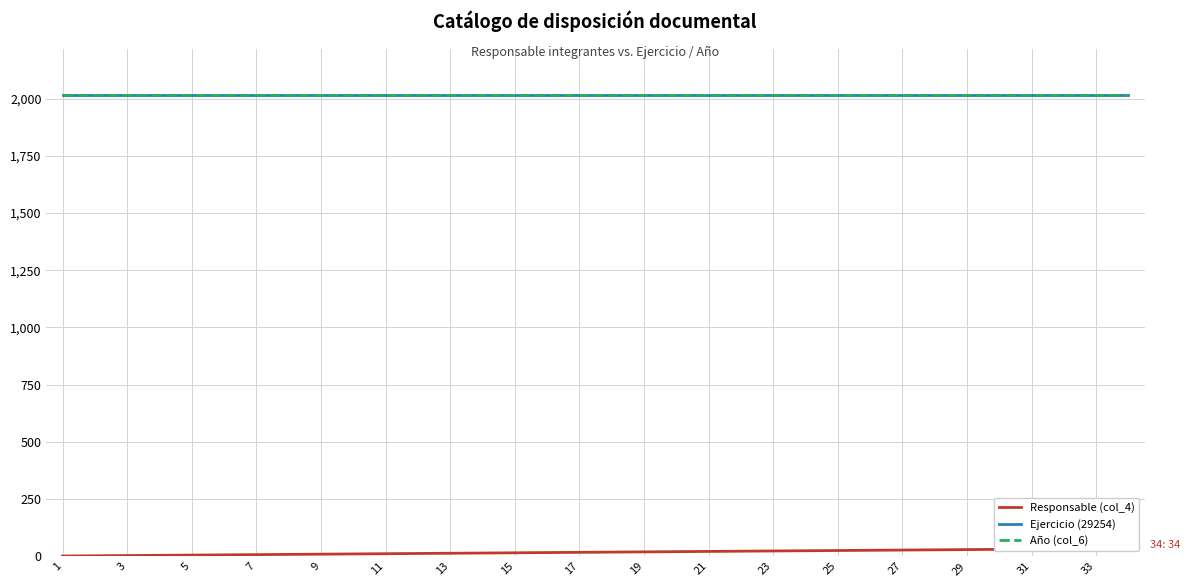

True or false: Año (col_6) and Ejercicio (29254) intersect in this chart.

False